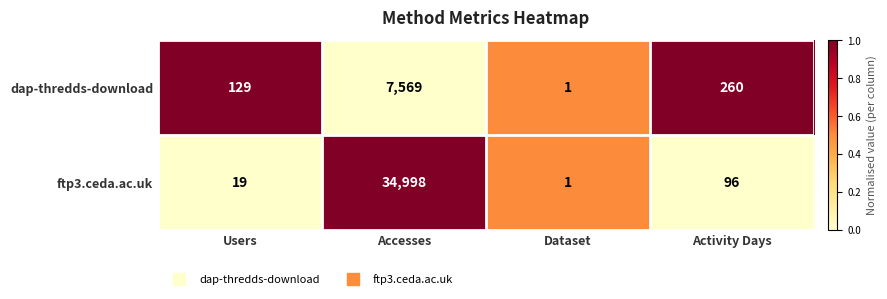

What is the sum of all dap-thredds-download values?

7959